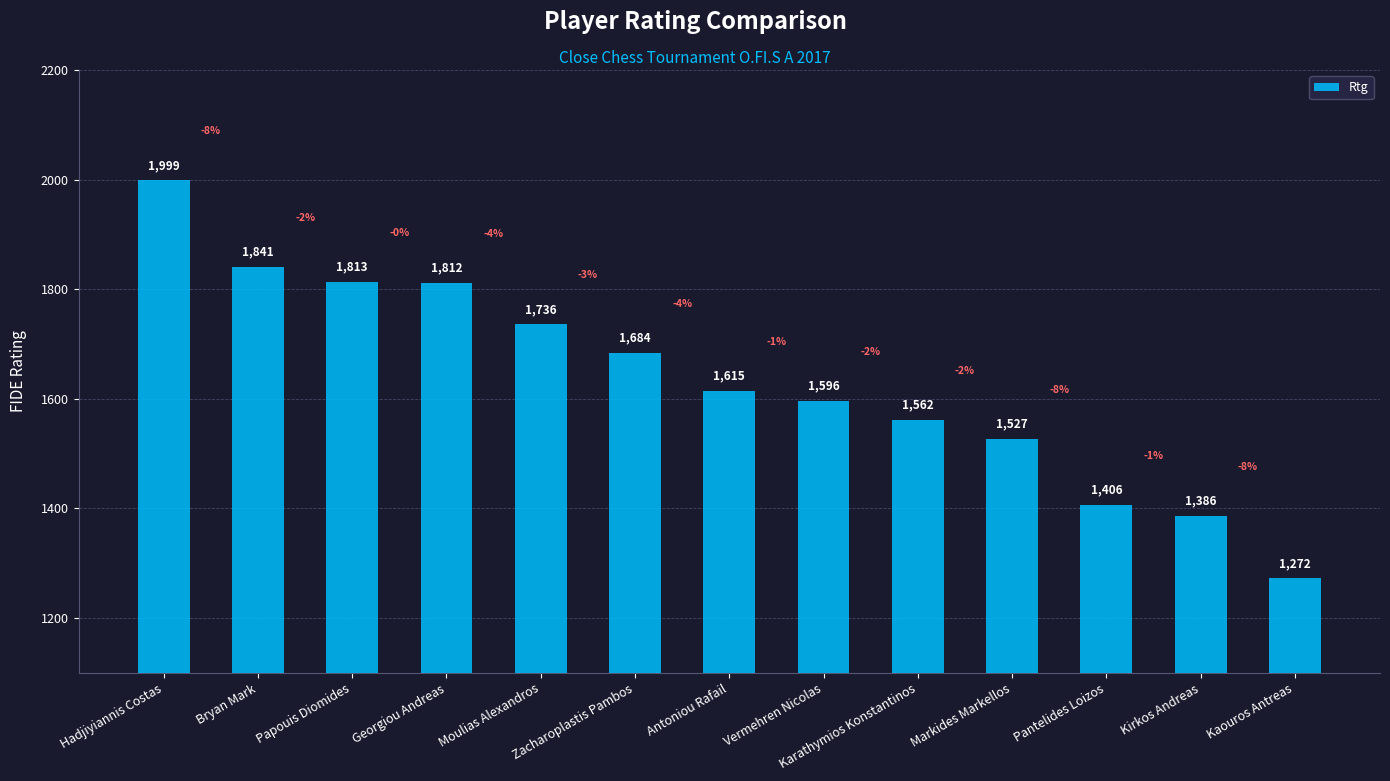

What is the label of the 12th bar from the left?

Kirkos Andreas